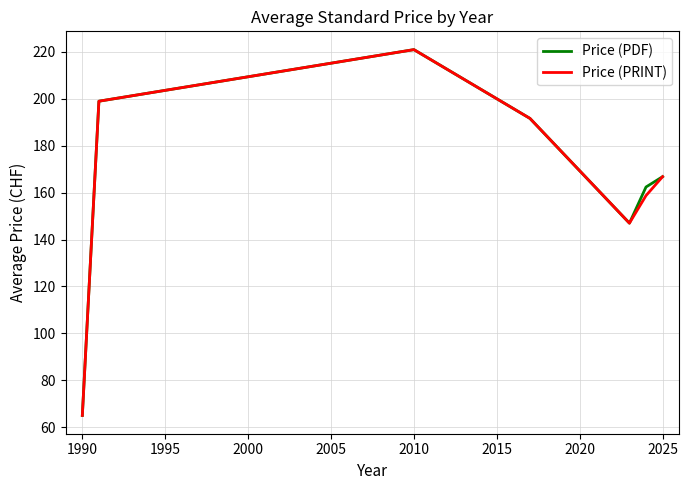

What is the average value of the Price (PDF) series?

164.7